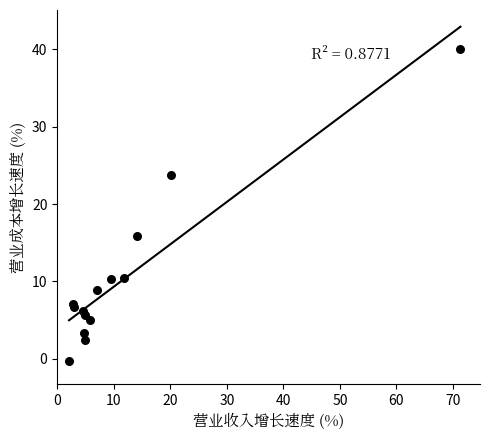

What Y value in the scatter plot is closest to 19?

15.8